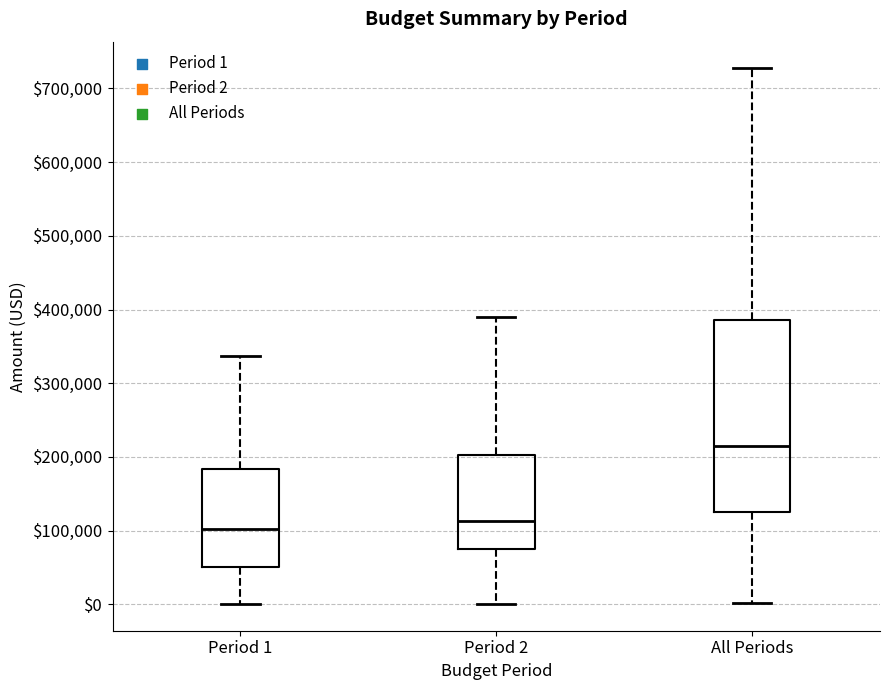

Which box's median line is the highest?

All Periods